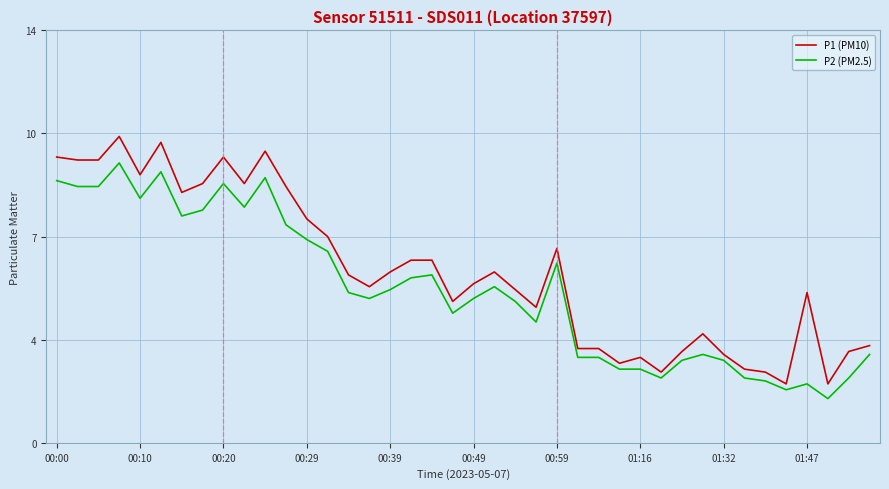

Is this an area chart (filled region under the line)?

No